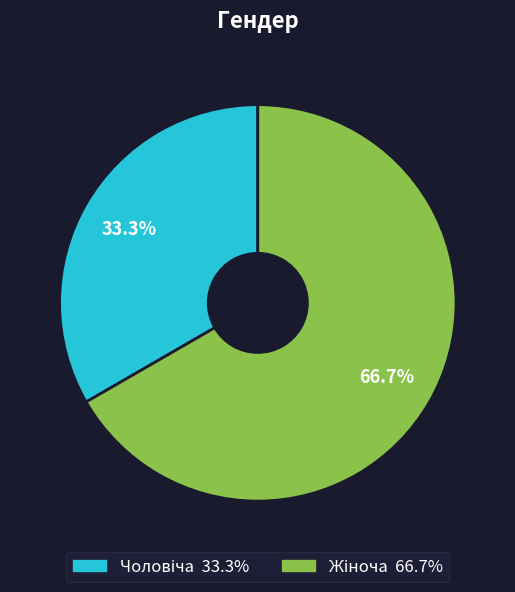

Is there any slice that represents more than half of the pie?

Yes